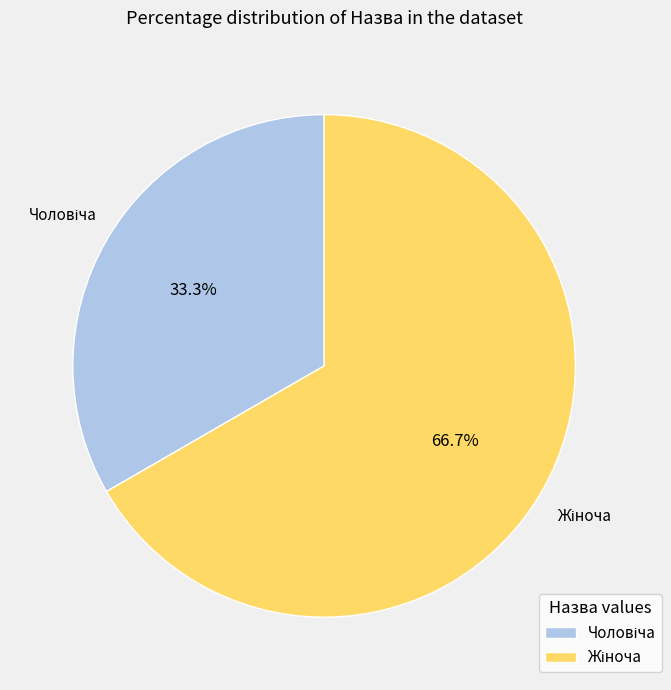

How many slices are in this pie chart?

2